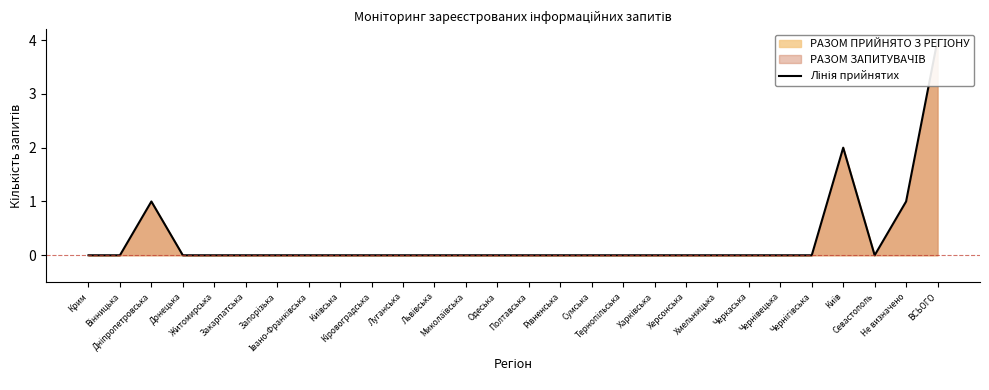

Rank the categories by value from lowest to highest.

Крим, Вінницька, Донецька, Житомирська, Закарпатська, Запорізька, Івано-Франківська, Київська, Кіровоградська, Луганська, Львівська, Миколаївська, Одеська, Полтавська, Рівненська, Сумська, Тернопільська, Харківська, Херсонська, Хмельницька, Черкаська, Чернівецька, Чернігівська, Севастополь, Дніпропетровська, Не визначено, Київ, ВСЬОГО